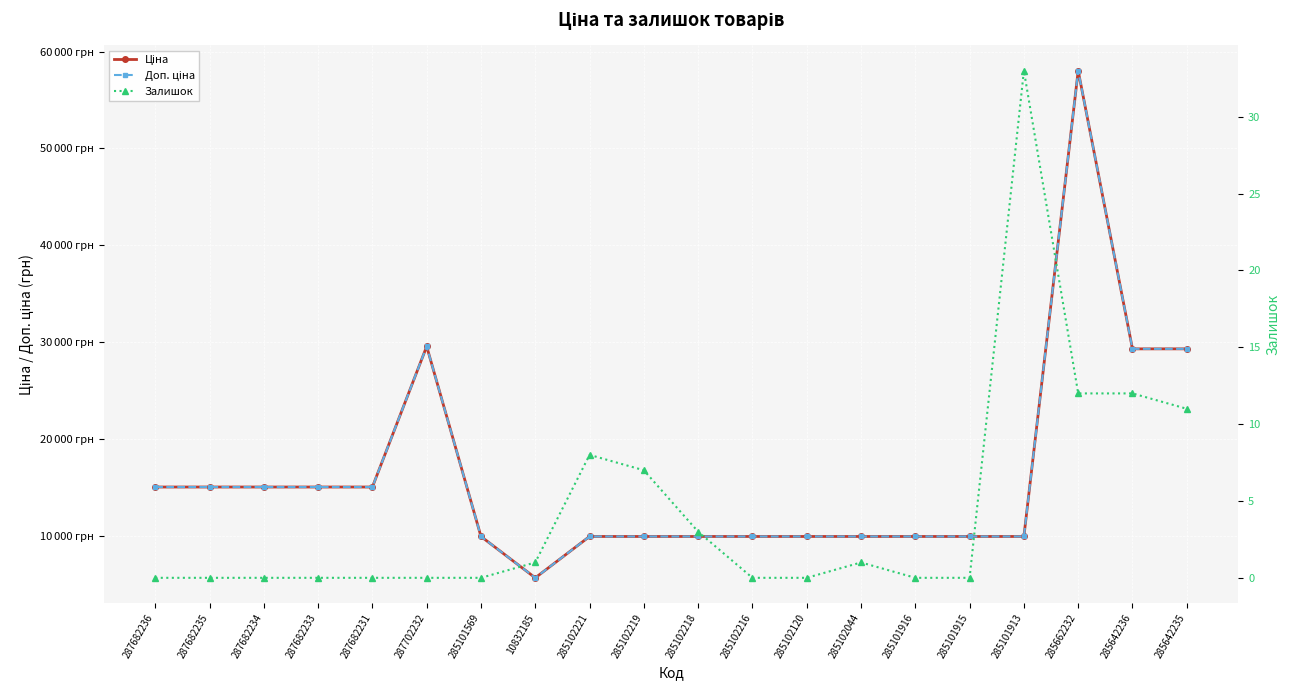

In Ціна, how many points are higher than both neighbors (excluding endpoints)?

2